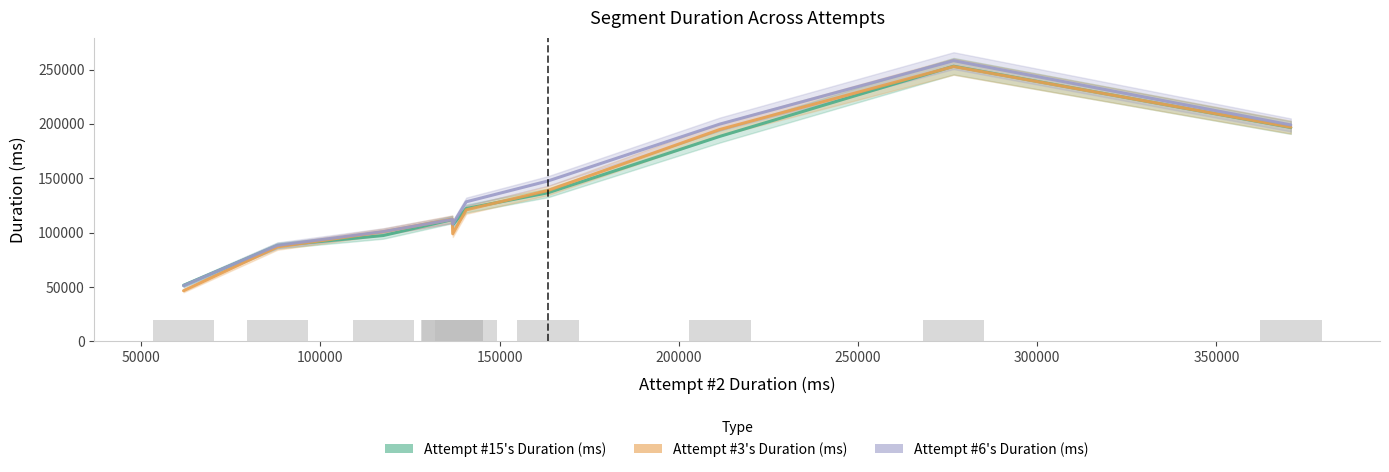

Rank the series by their maximum value, from lowest to highest.

Attempt #3's Duration (ms), Attempt #15's Duration (ms), Attempt #6's Duration (ms)